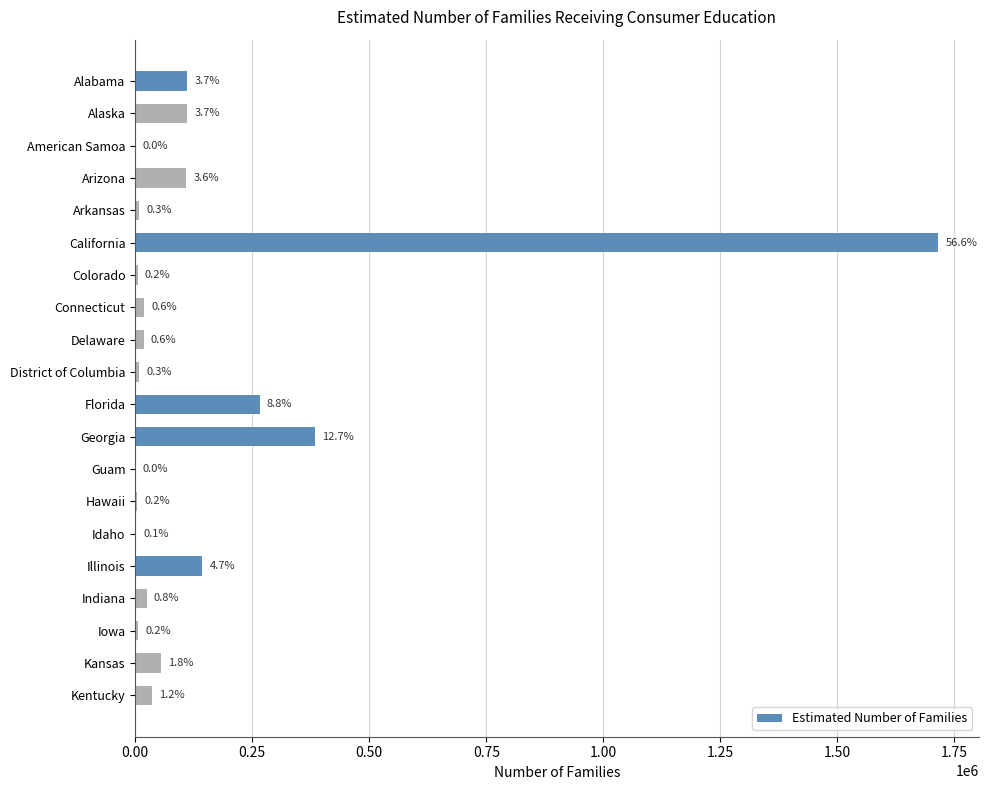

Are the bars horizontal?

Yes